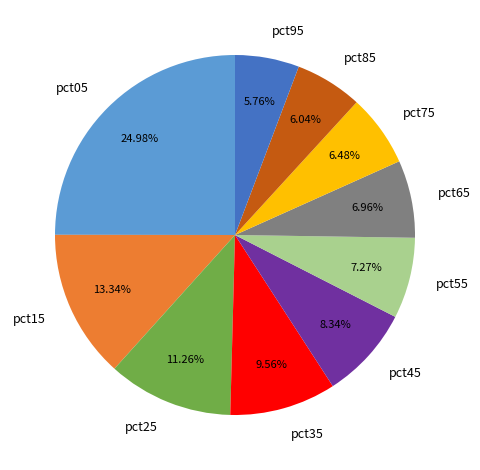

What is the largest slice in the pie chart?

pct05